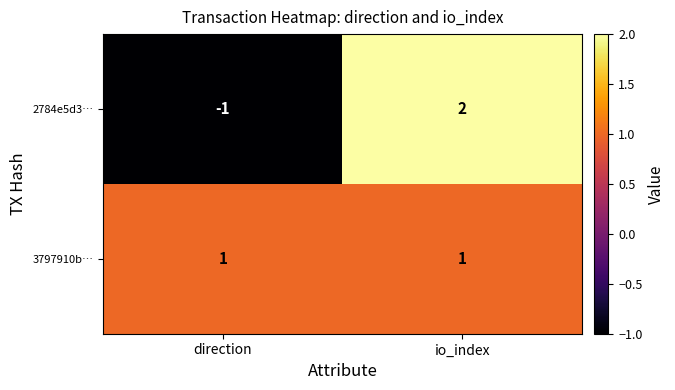

What is the difference between the maximum and minimum values in the 2784e5d3… series?

3